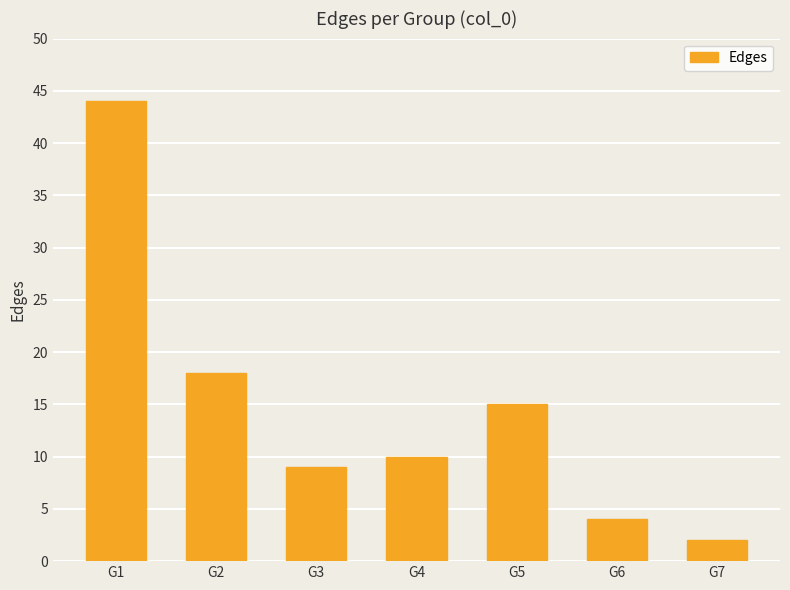

How many values are below 10?

3